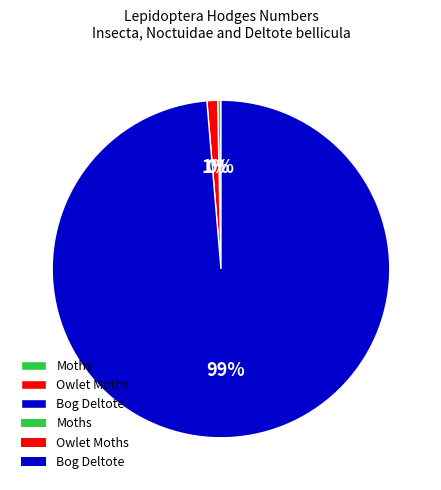

Is it true that Bog Deltote is 99% of the pie?

True